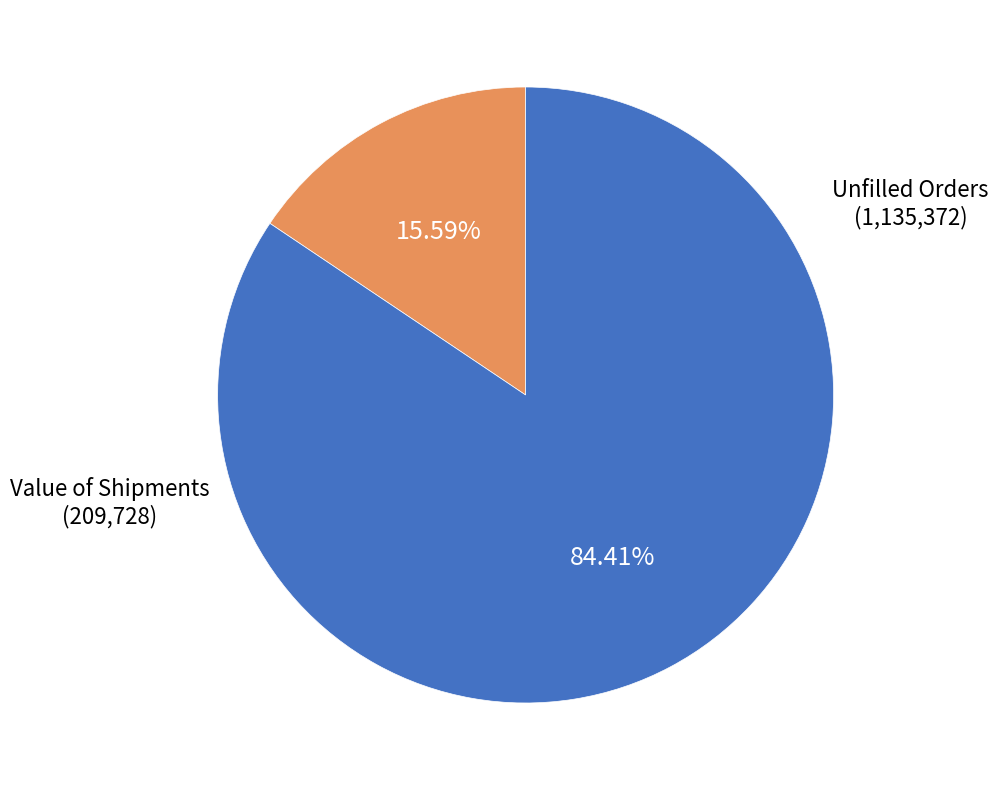

What is the majority slice?

Unfilled Orders